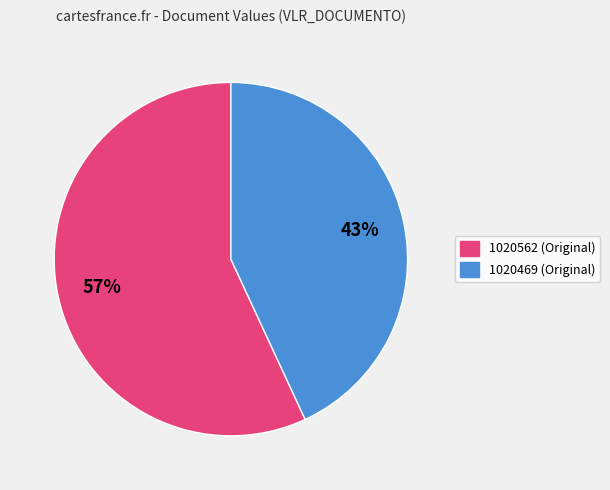

Combined, do 1020469 (Original) and 1020562 (Original) account for over 50%?

Yes